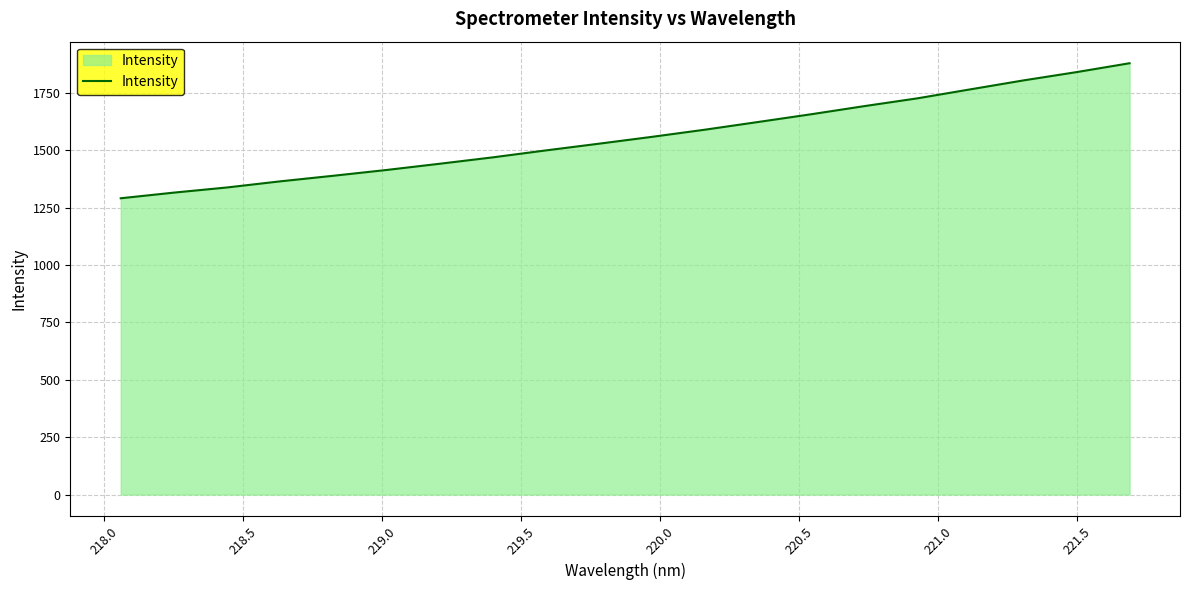

What is the difference between the maximum and minimum values?

588.0